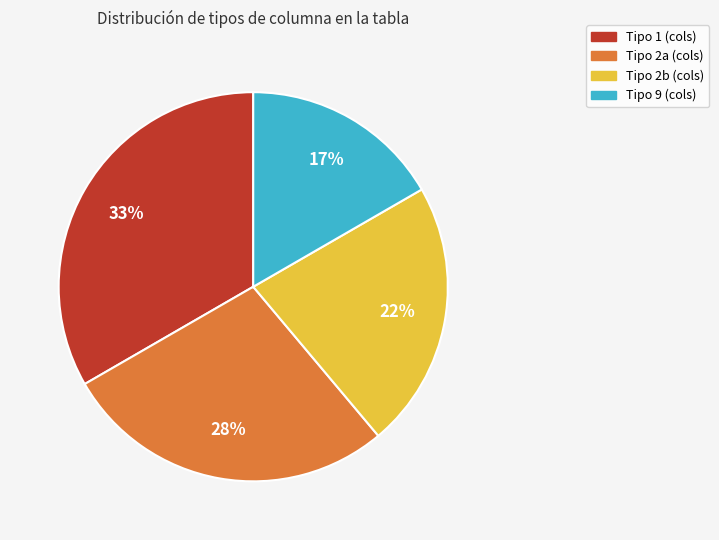

Is Tipo 1 (cols) the majority of the pie?

No